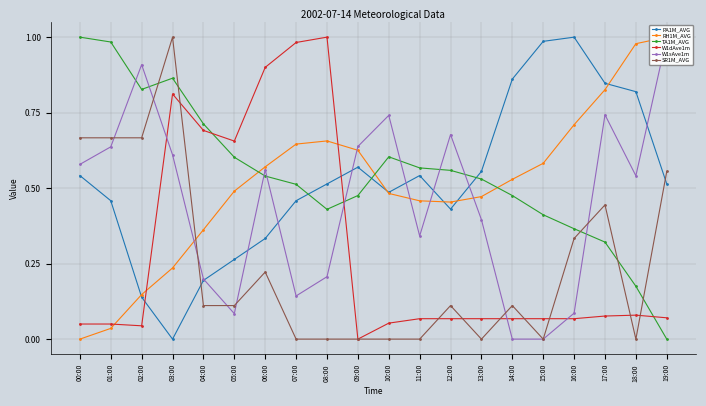

Count the number of categories in the chart.

20